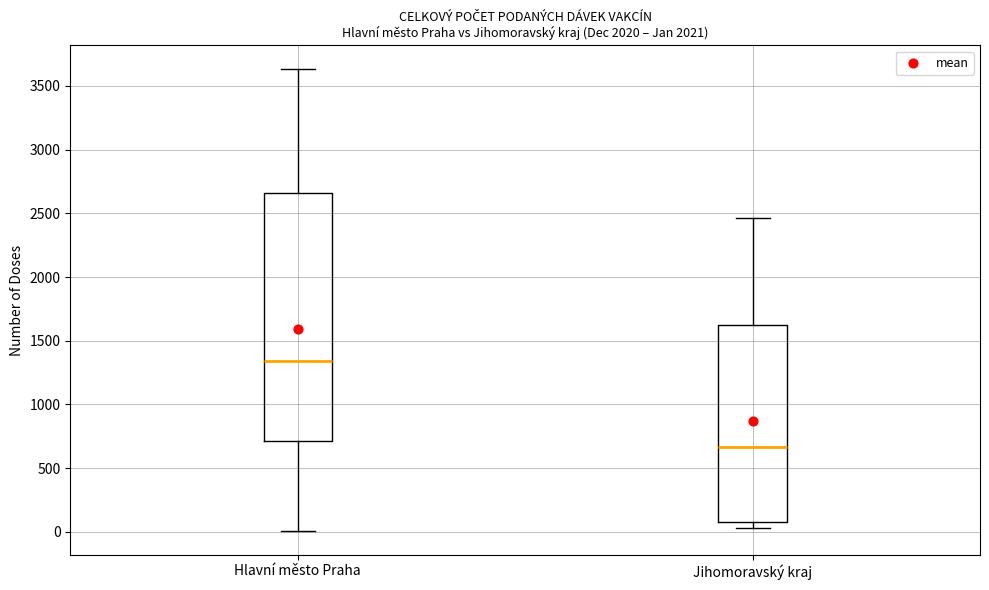

Reading left to right, read every box against the y-axis: the position of its median line, the range the box covers, and the ends of its whiskers. The values are not printed on the chart, so give them approximately, as read against the axis.

Hlavní město Praha: median 1350, box 700 to 2650, whiskers 0 to 3650
Jihomoravský kraj: median 650, box 100 to 1600, whiskers 50 to 2450